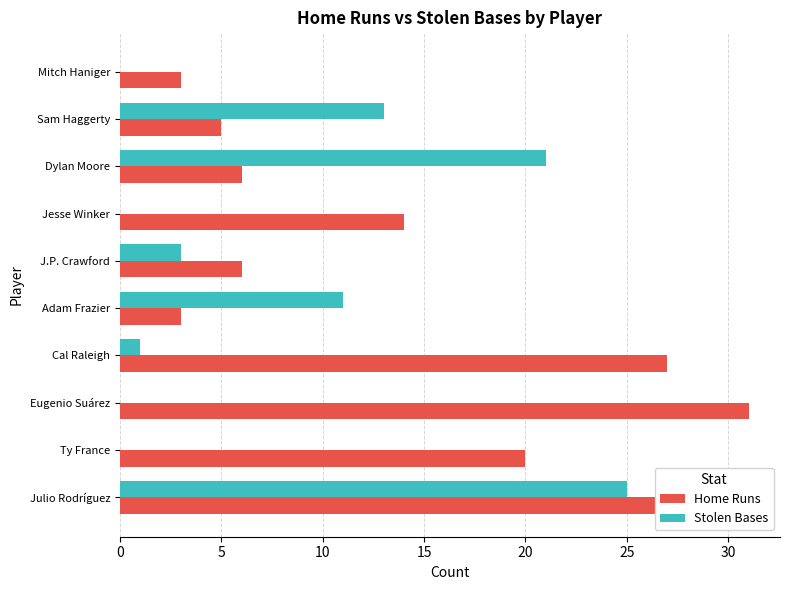

Which series changed the most between Eugenio Suárez and Mitch Haniger?

Home Runs